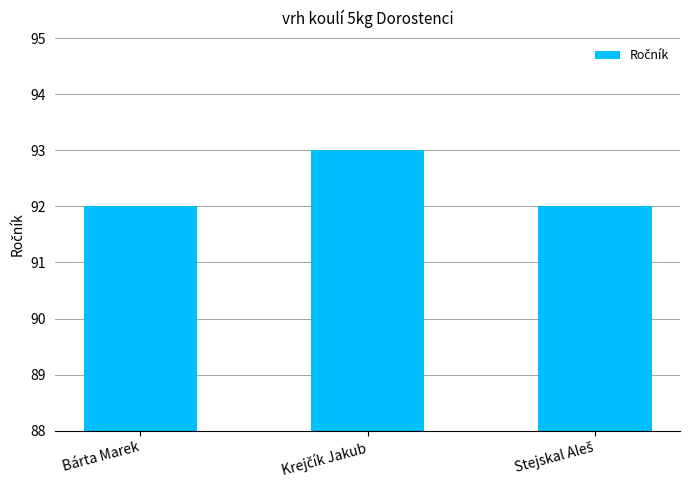

What is the maximum value shown in the chart?

93